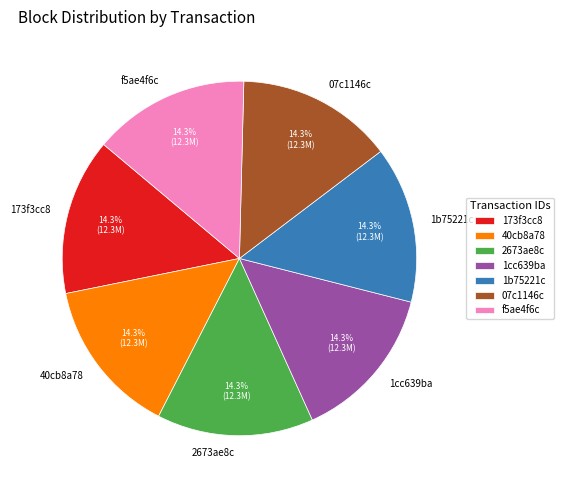

Approximately how many times larger is the value at 1cc639ba compared to 07c1146c?

1.0